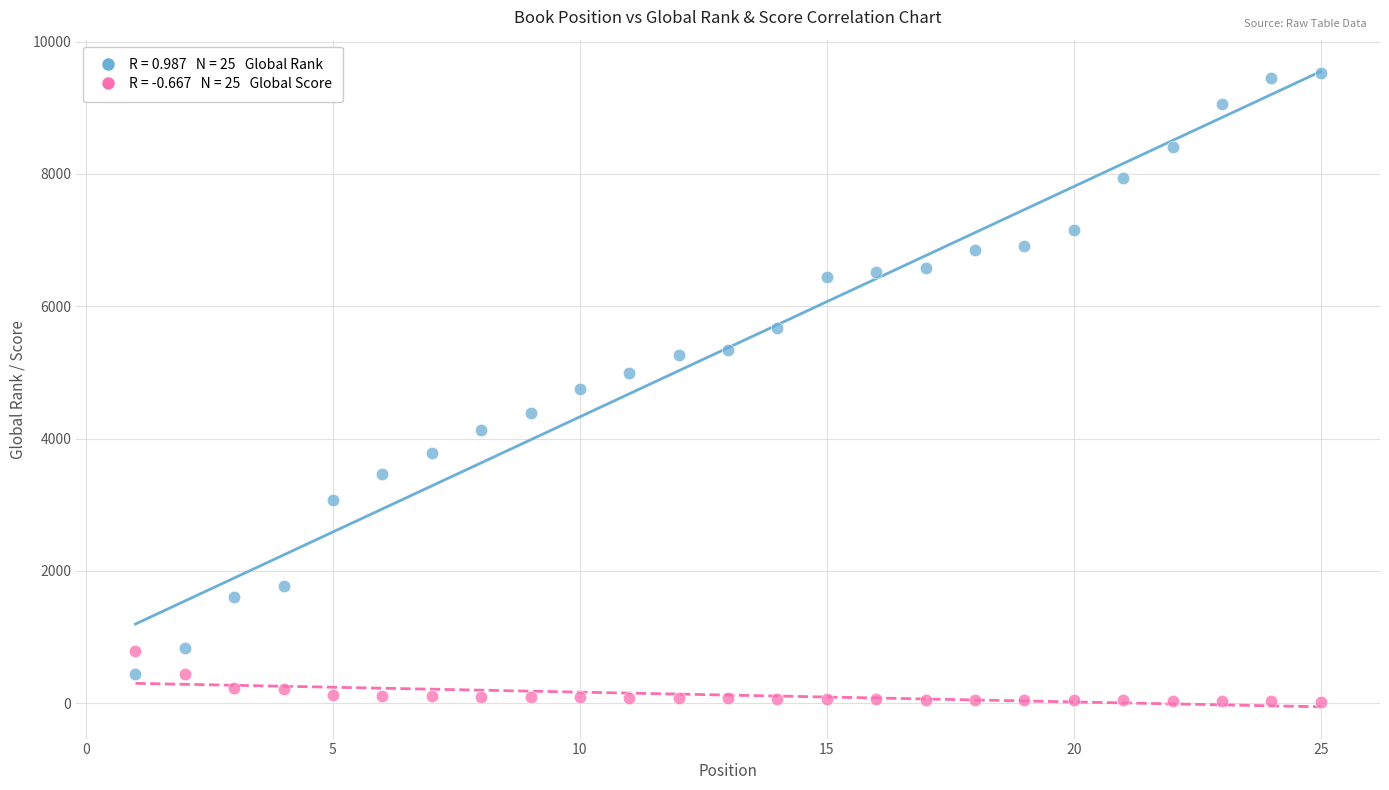

Across all data points, what is the range of X values (max minus min)?

24